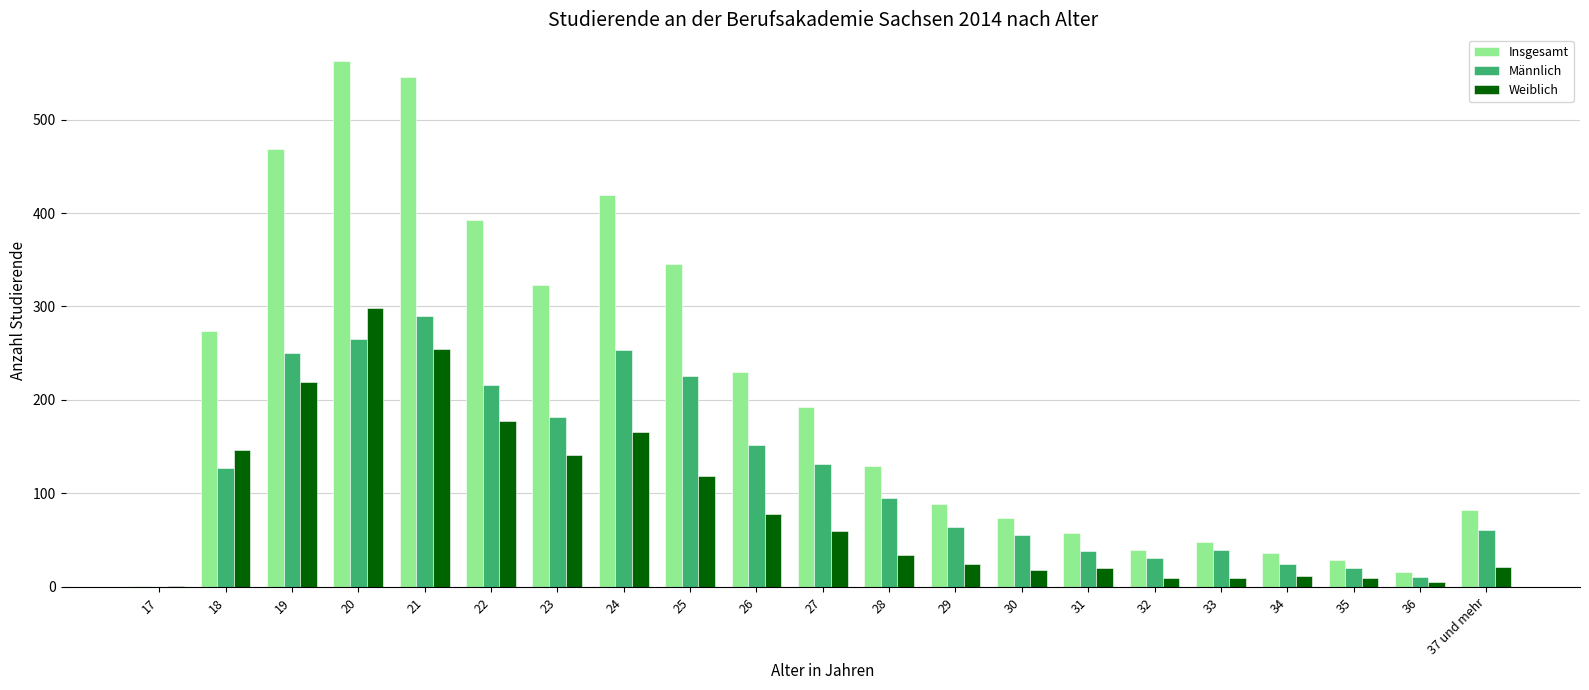

Which category has the highest value in the Insgesamt series?

20